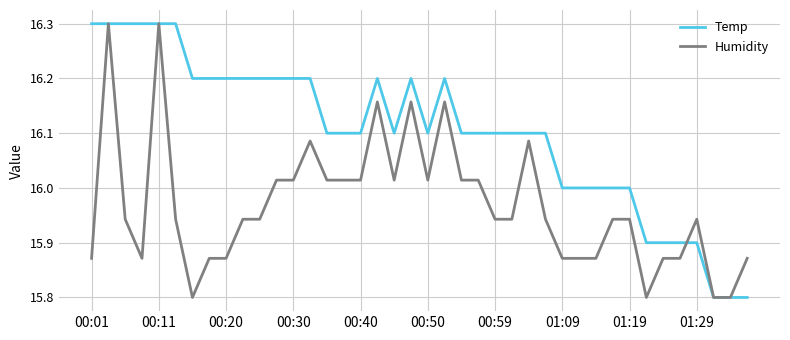

What is the minimum value shown in the chart?

15.8